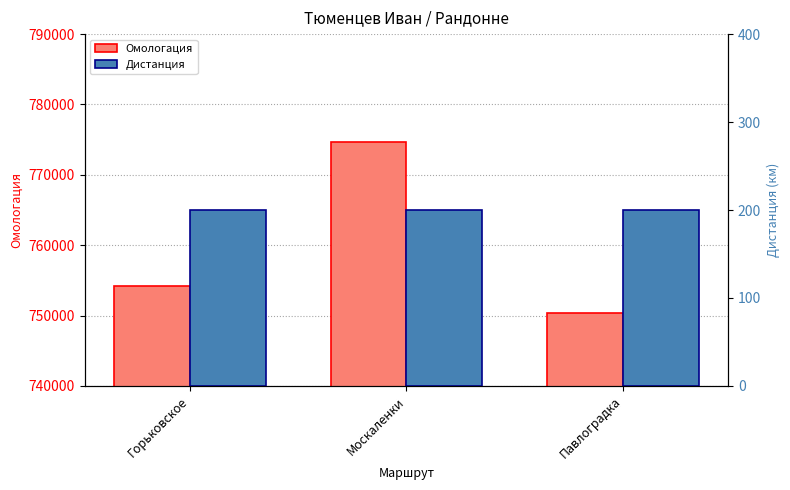

What is the difference between the maximum and second lowest values in the Омологация series?

20476